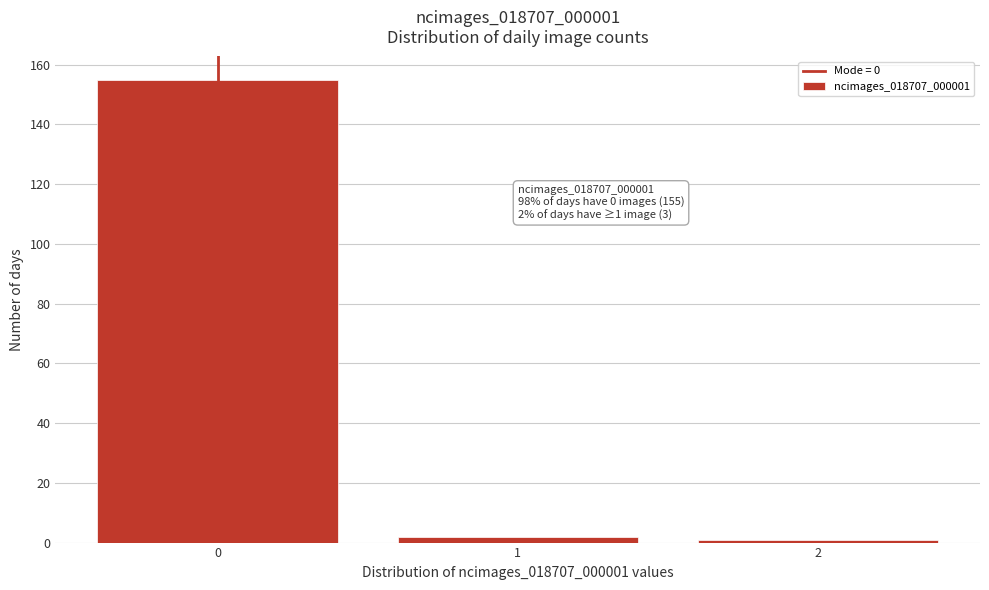

Reading left to right, what are all the values shown in this chart?

0=155	1=2	2=1